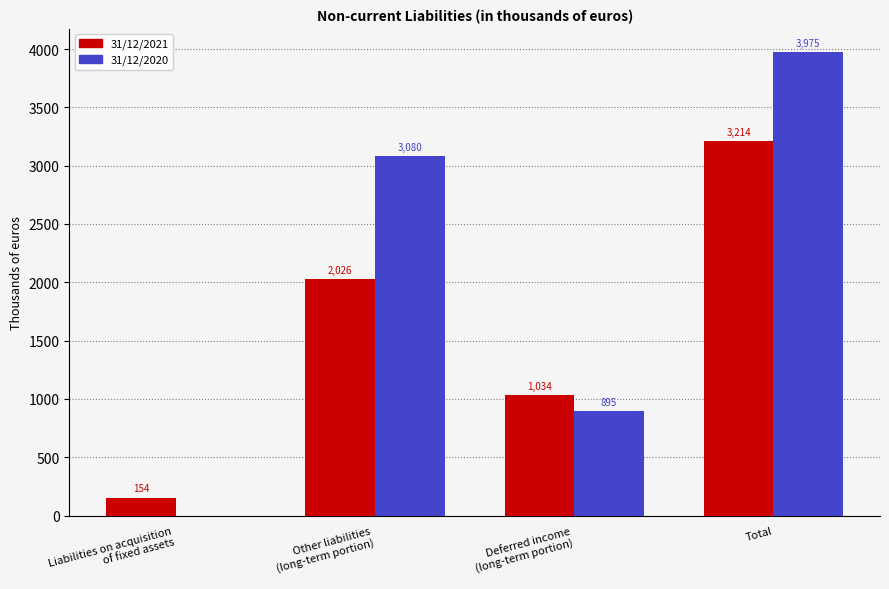

Are the bars grouped side by side (vs. stacked)?

Yes